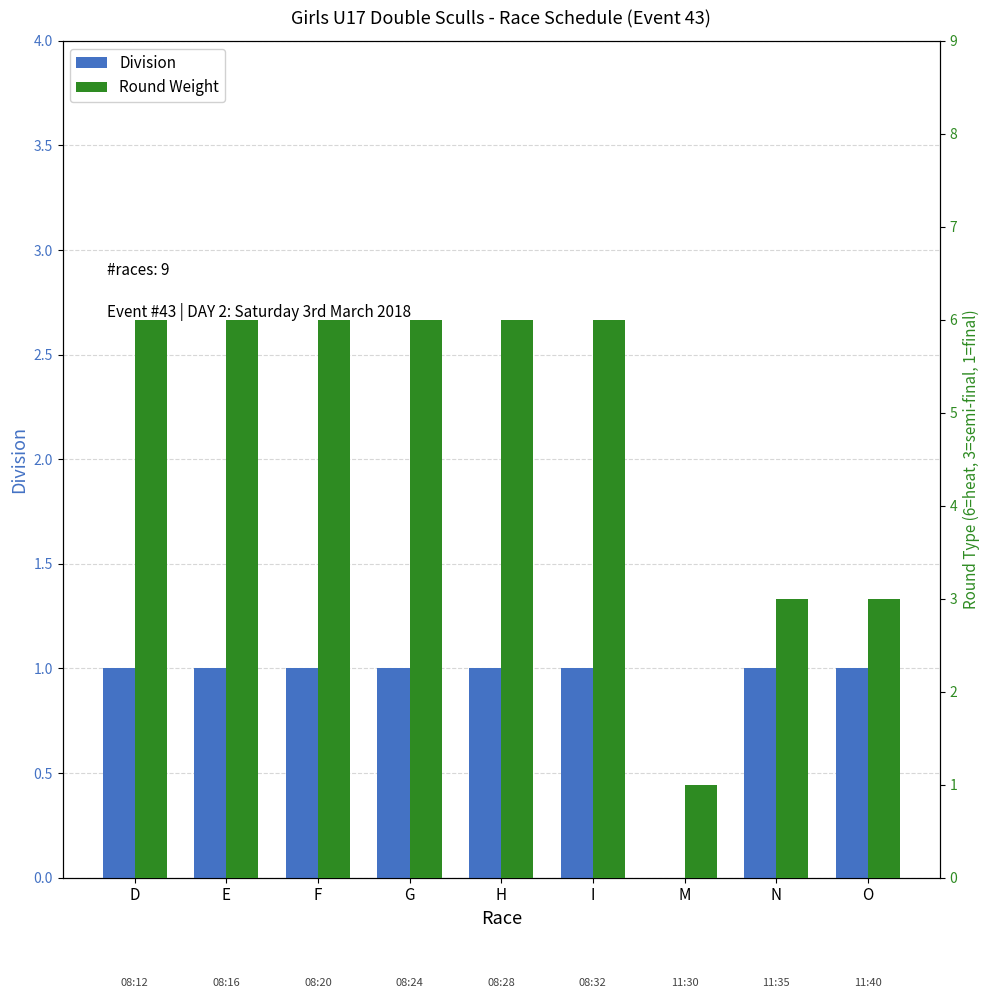

What is the lowest value of the Round Weight series?

1